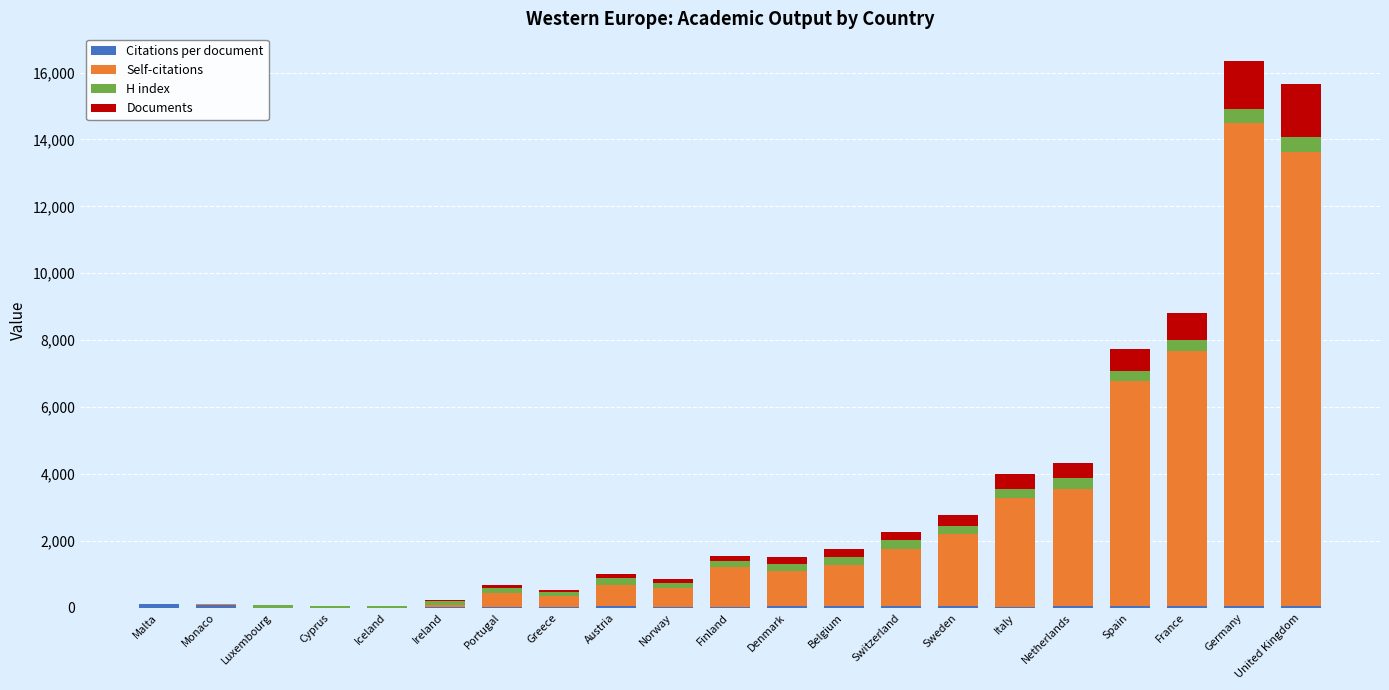

What is the average value of the Documents series?

336.9